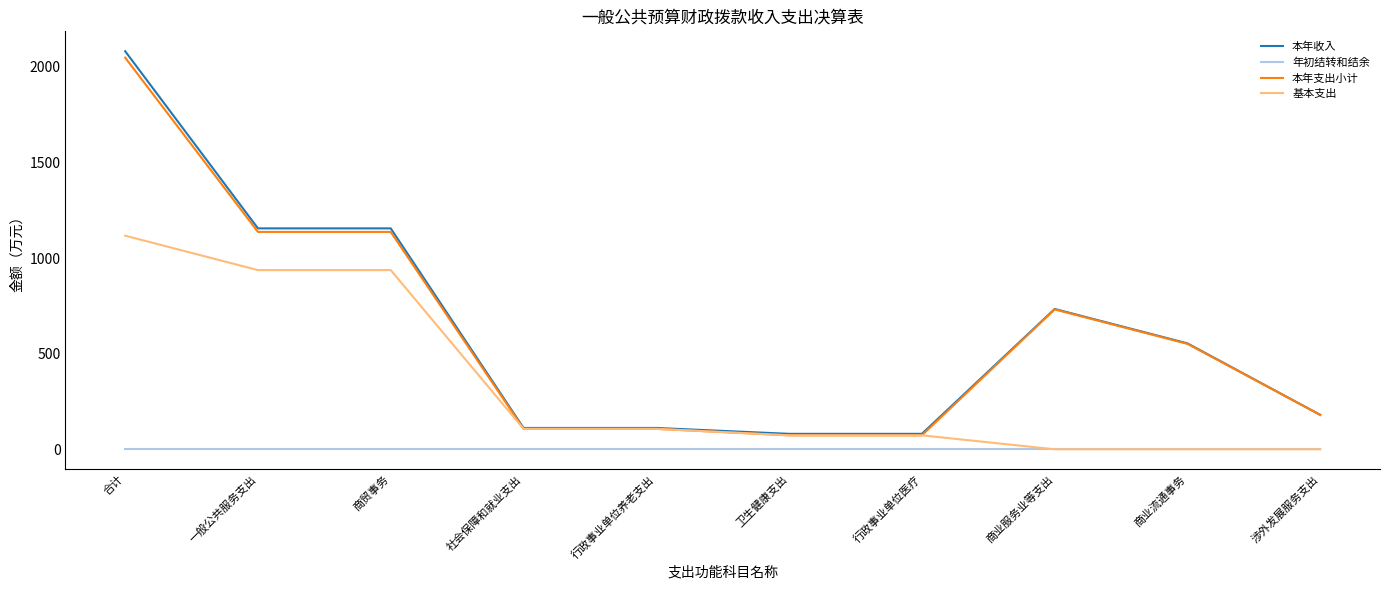

Is the value of 基本支出 at 一般公共服务支出 greater than the value of 本年支出小计 at 行政事业单位医疗?

Yes